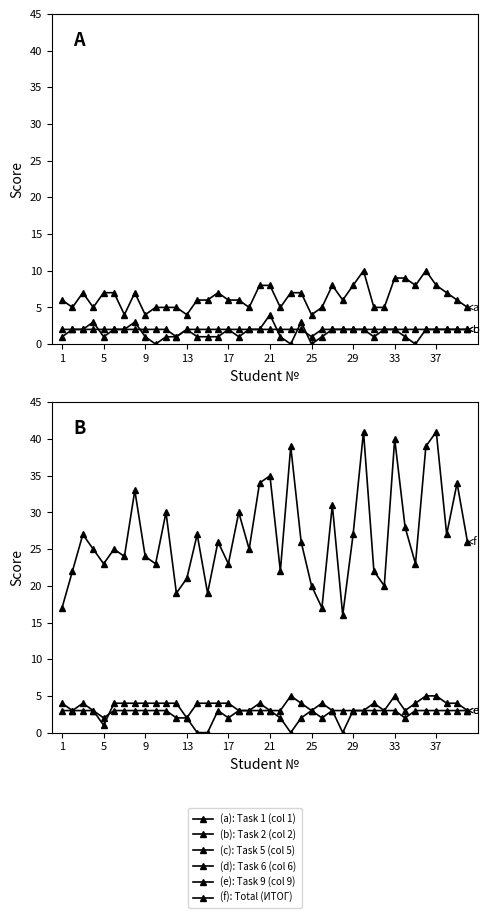

What is the lowest value of the Total (ИТОГ) series?

16